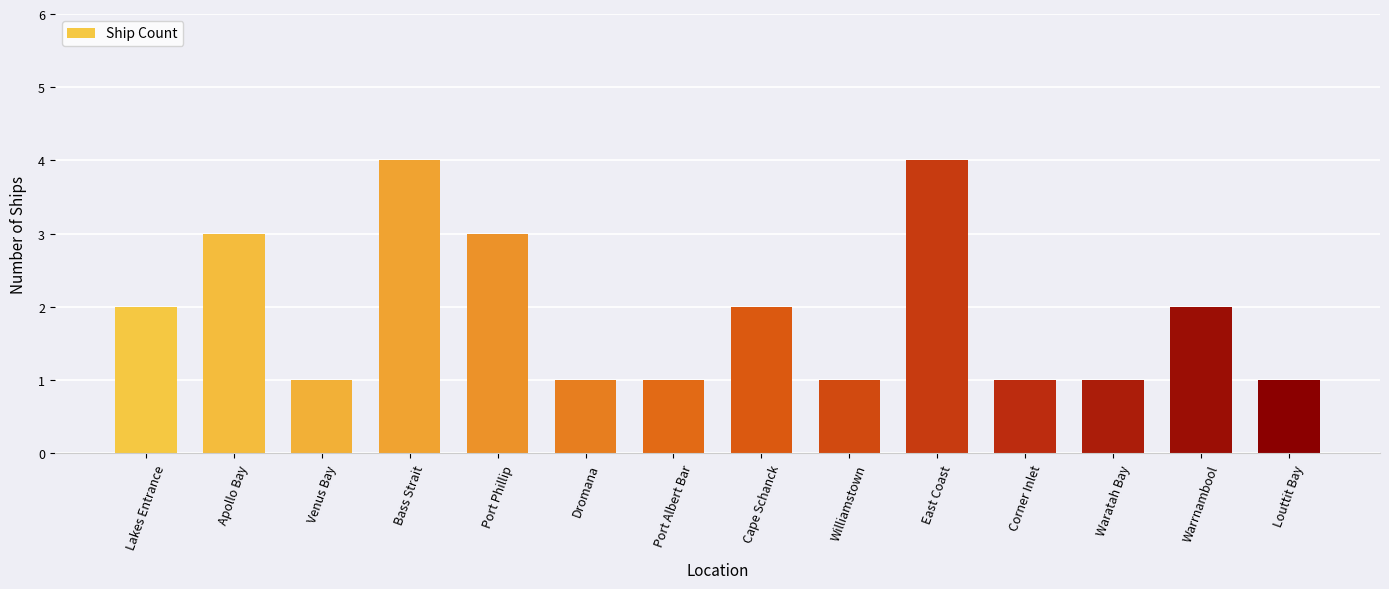

What is the greatest value displayed?

4